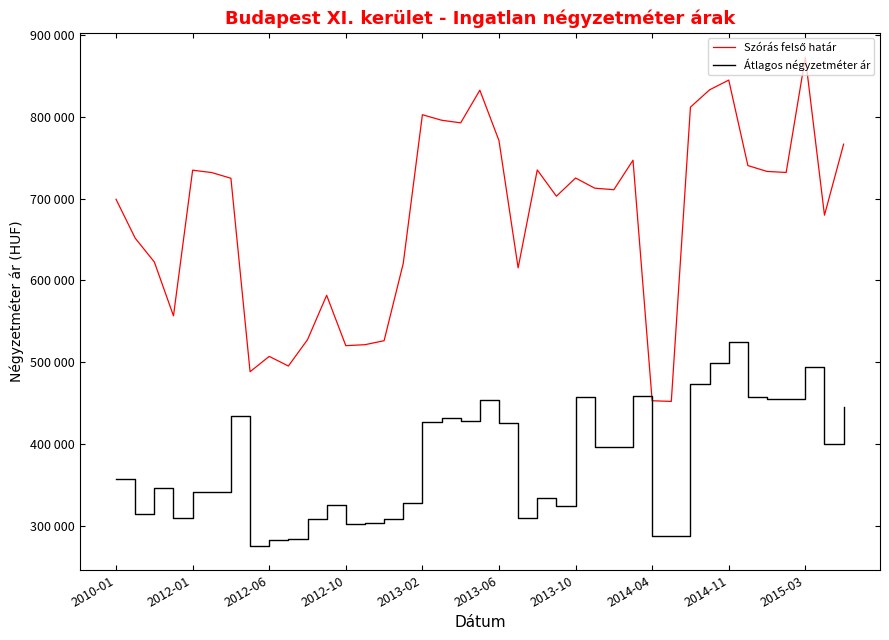

True or false: Szórás felső határ and Átlagos négyzetméter ár intersect in this chart.

False